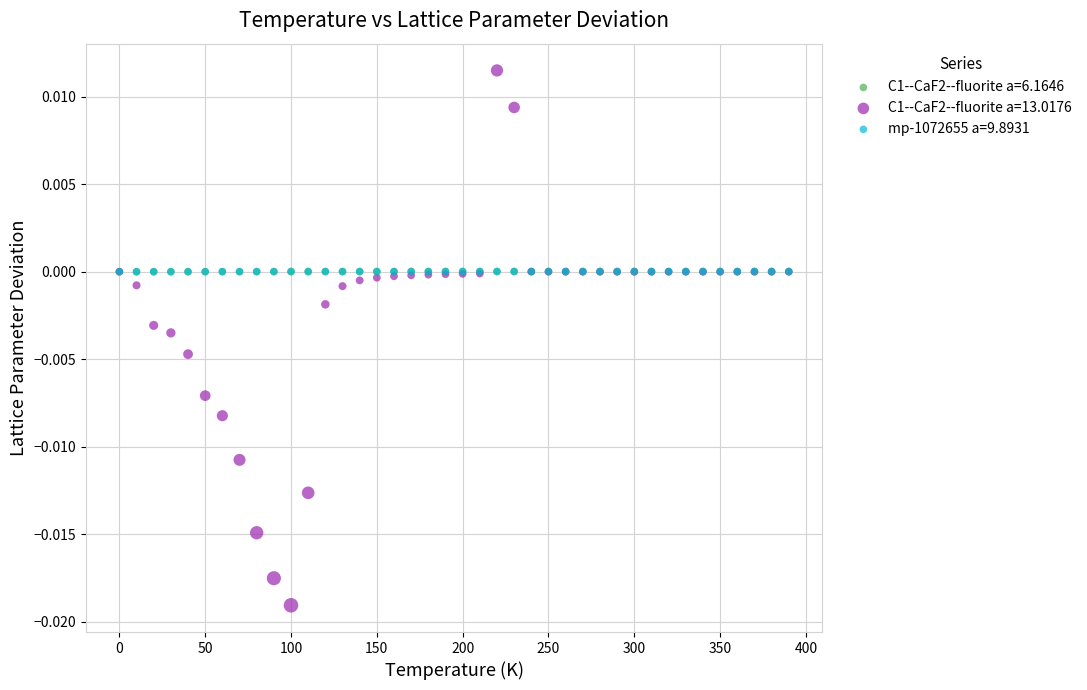

Which series reaches the minimum Y coordinate?

C1--CaF2--fluorite a=13.0176